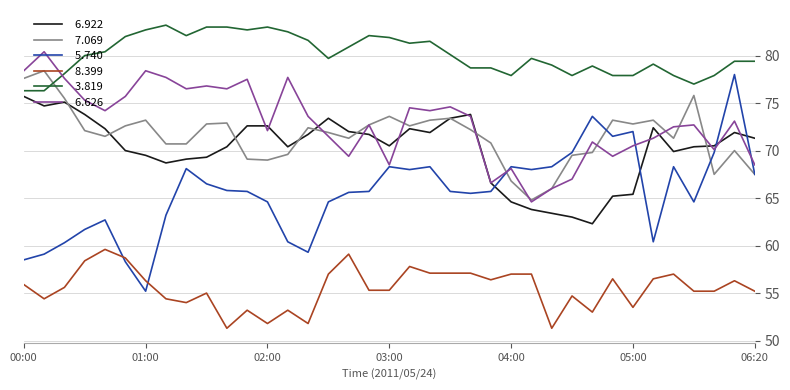

Does the chart display data point markers on the line(s)?

No